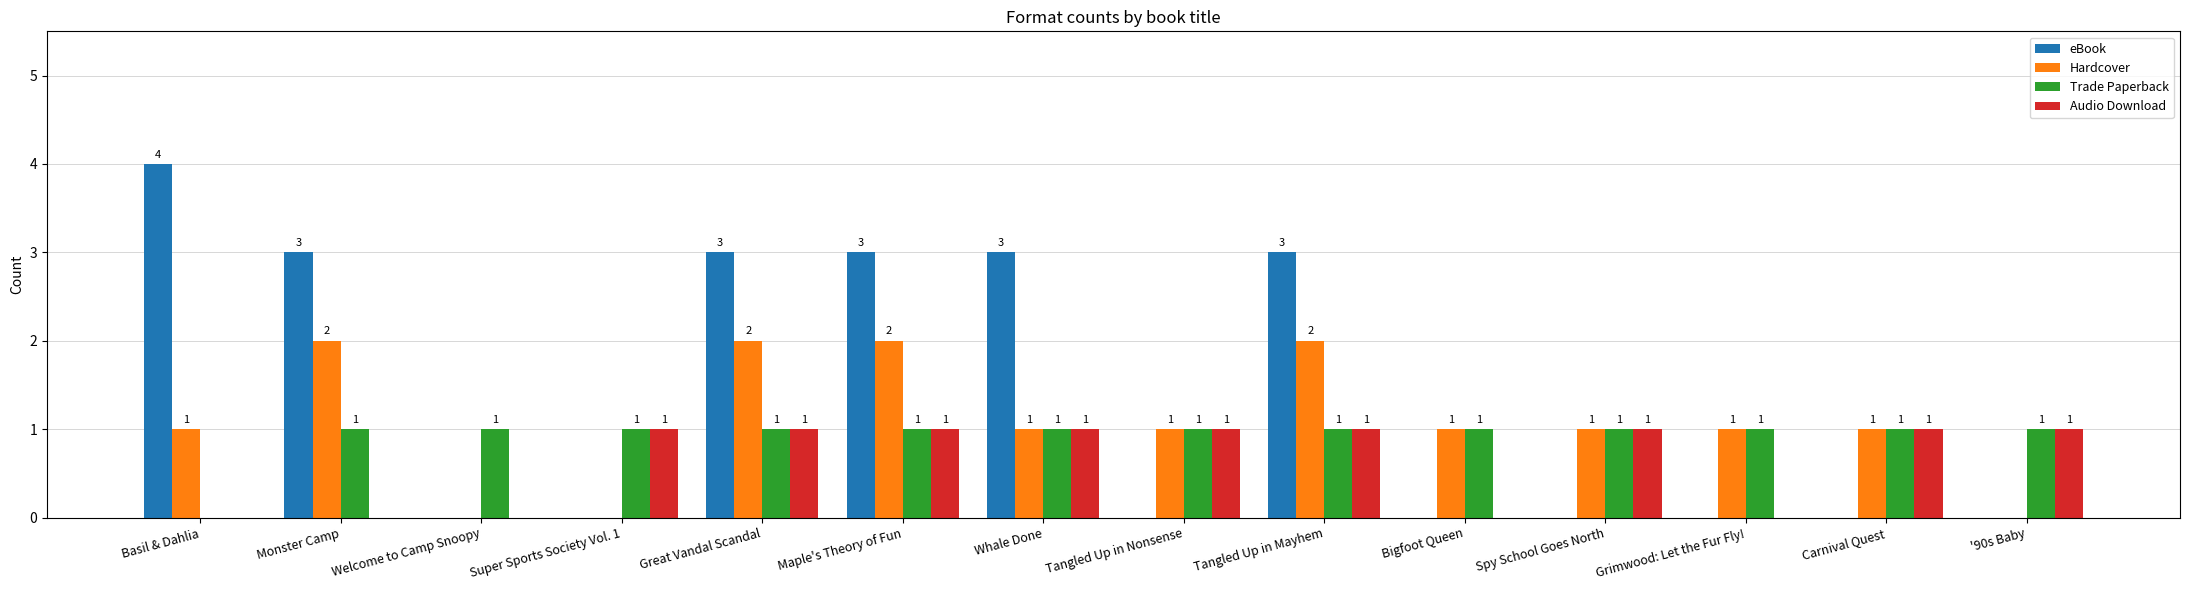

What is the sum of all Trade Paperback values?

13